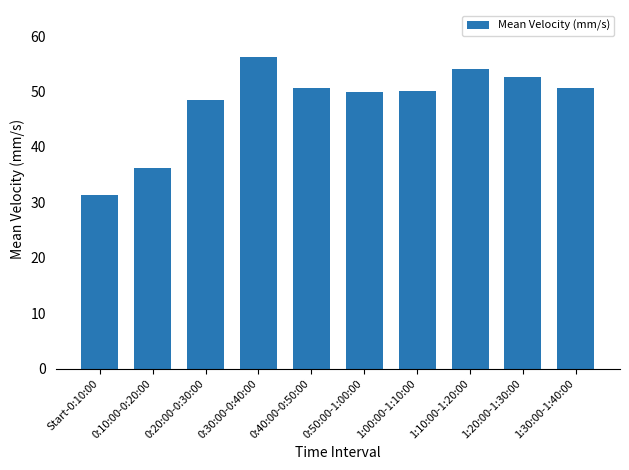

Between 0:30:00-0:40:00 and 1:10:00-1:20:00, which is larger?

0:30:00-0:40:00